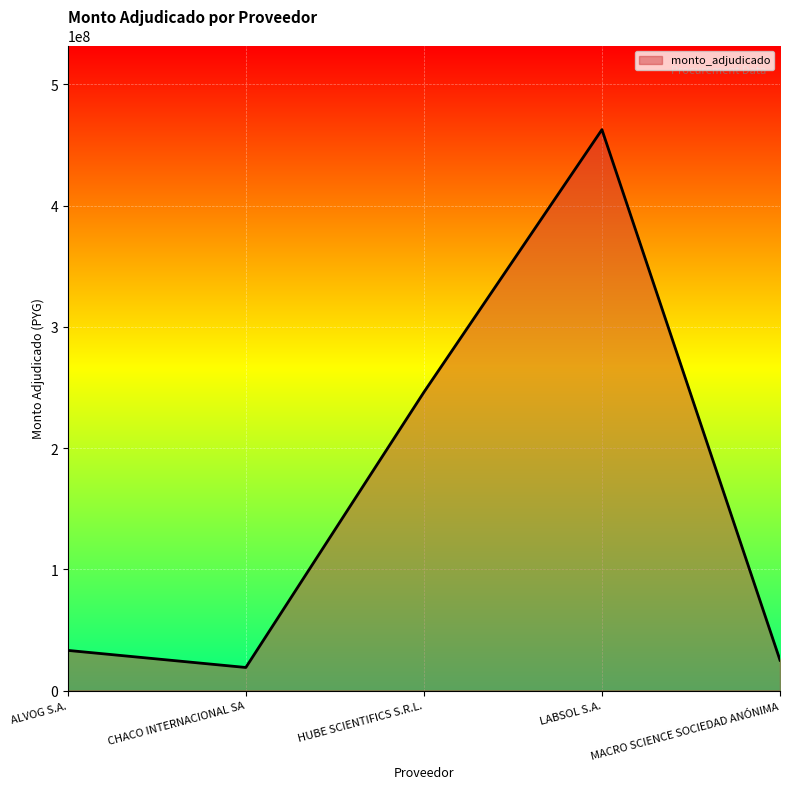

List the labels in order of value, largest first.

LABSOL S.A., HUBE SCIENTIFICS S.R.L., ALVOG S.A., MACRO SCIENCE SOCIEDAD ANÓNIMA, CHACO INTERNACIONAL SA